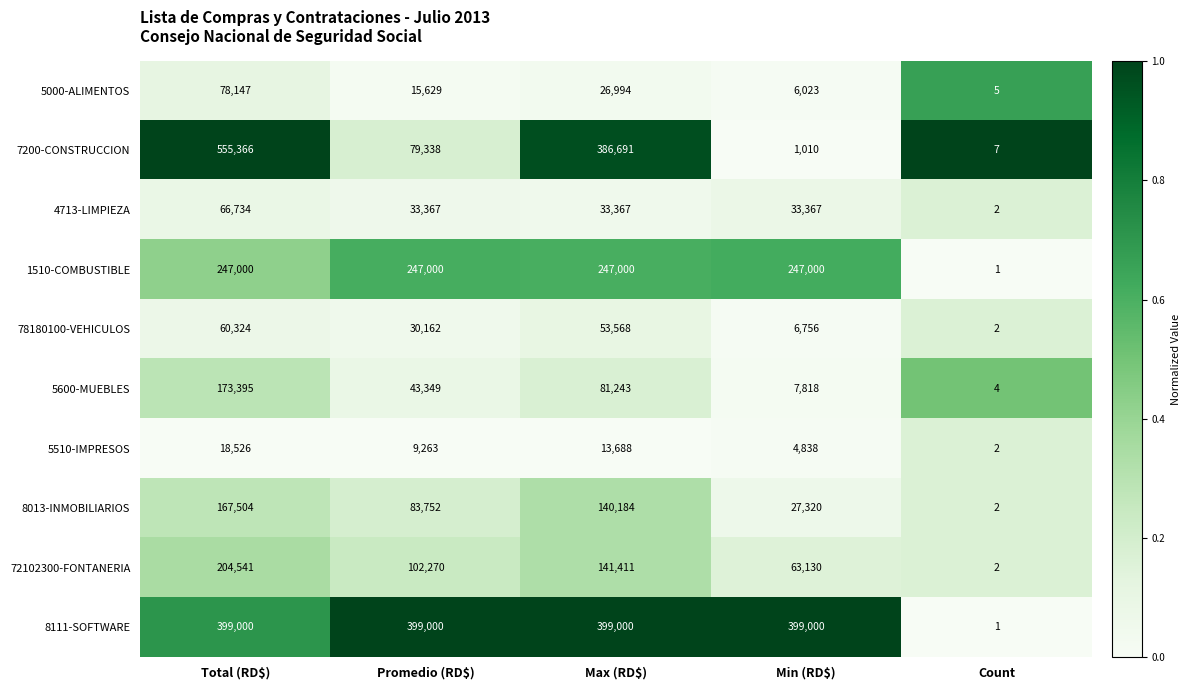

Read the 7200-CONSTRUCCION value at Max (RD$).

386691